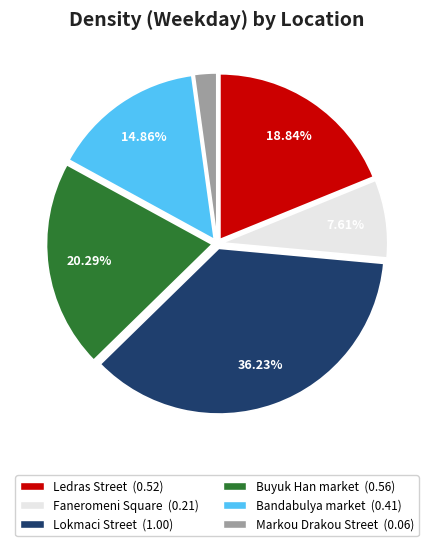

Is there any slice that represents more than half of the pie?

No